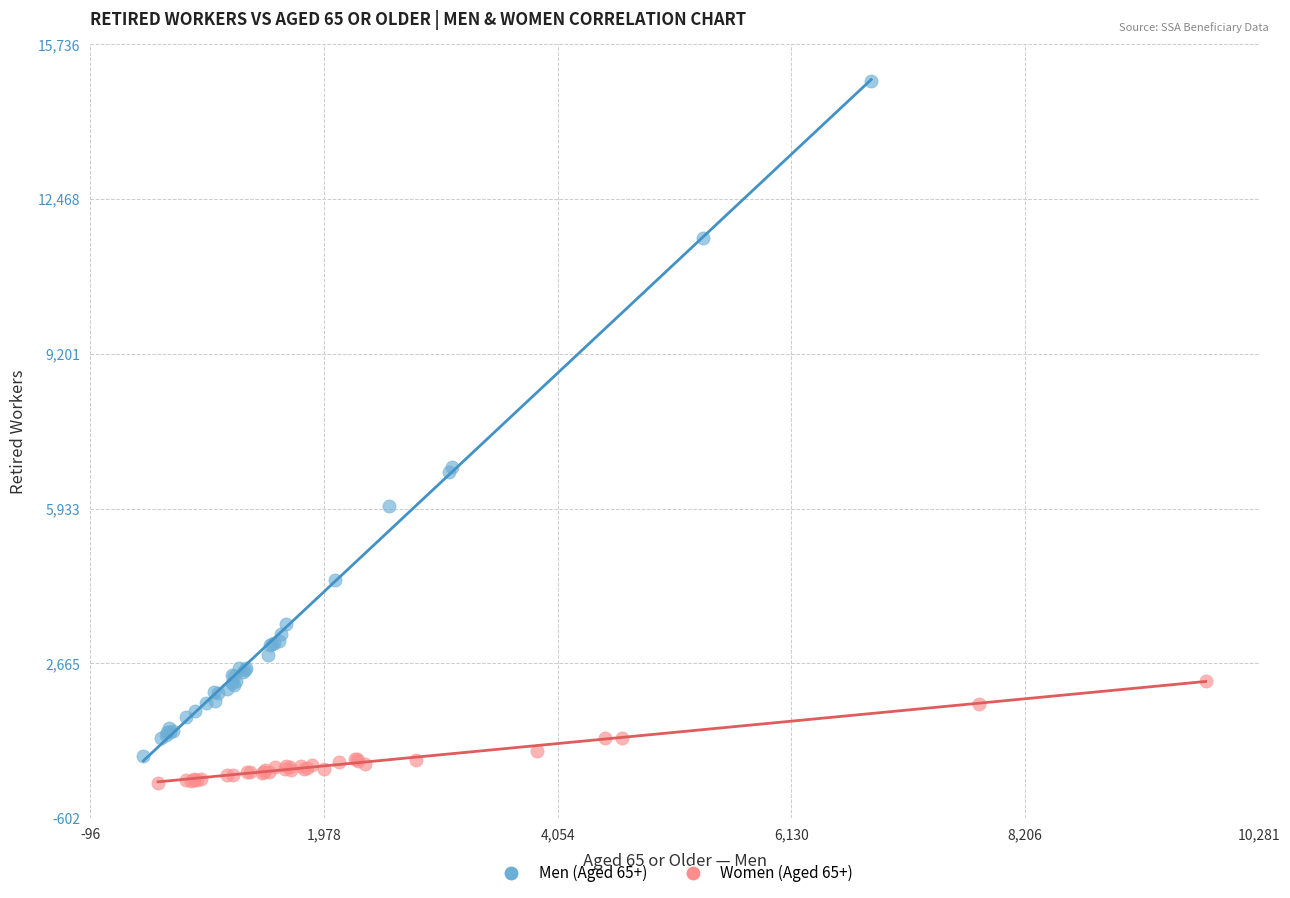

Which series has the largest Y range (max minus min)?

Men (Aged 65+)